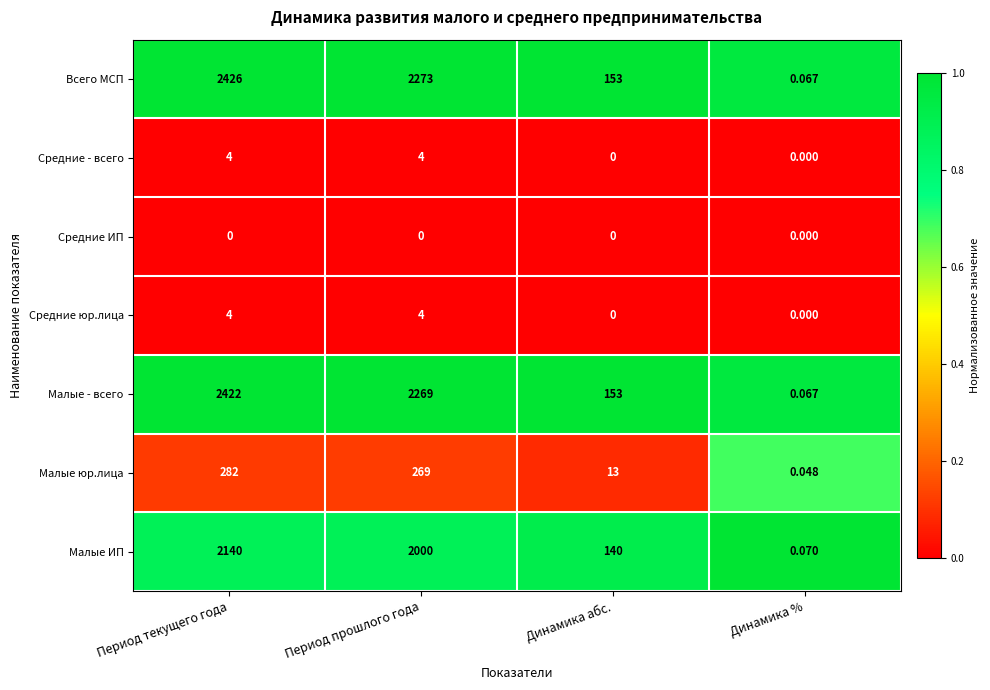

Is the value of Средние ИП at Период прошлого года greater than the value of Средние юр.лица at Период прошлого года?

No